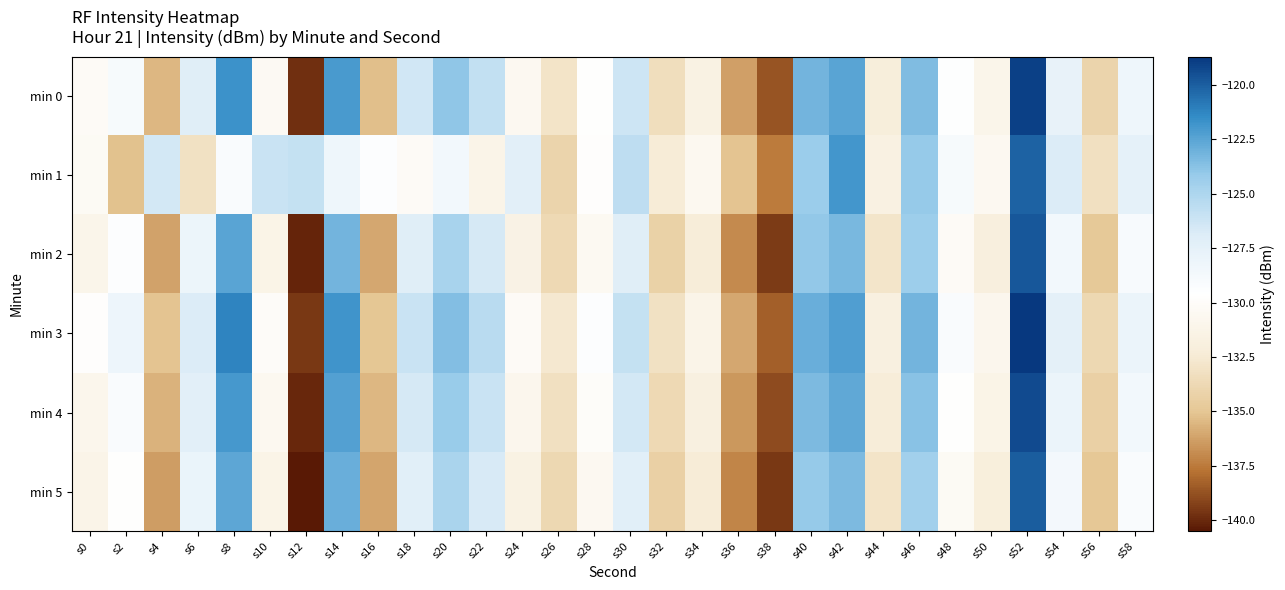

How many data points does each series have?

30